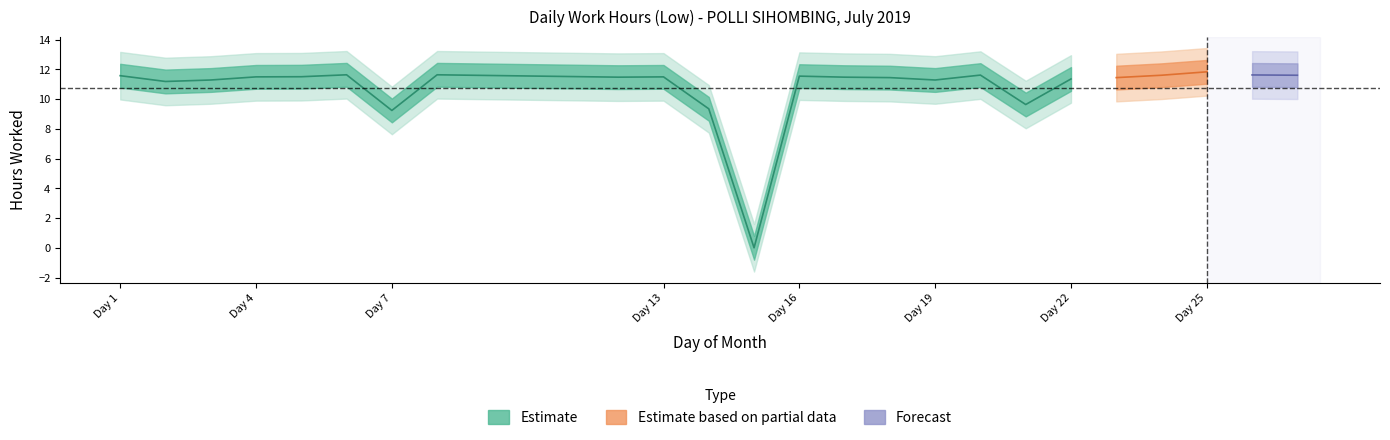

At which category does the chart reach its minimum across all series?

15